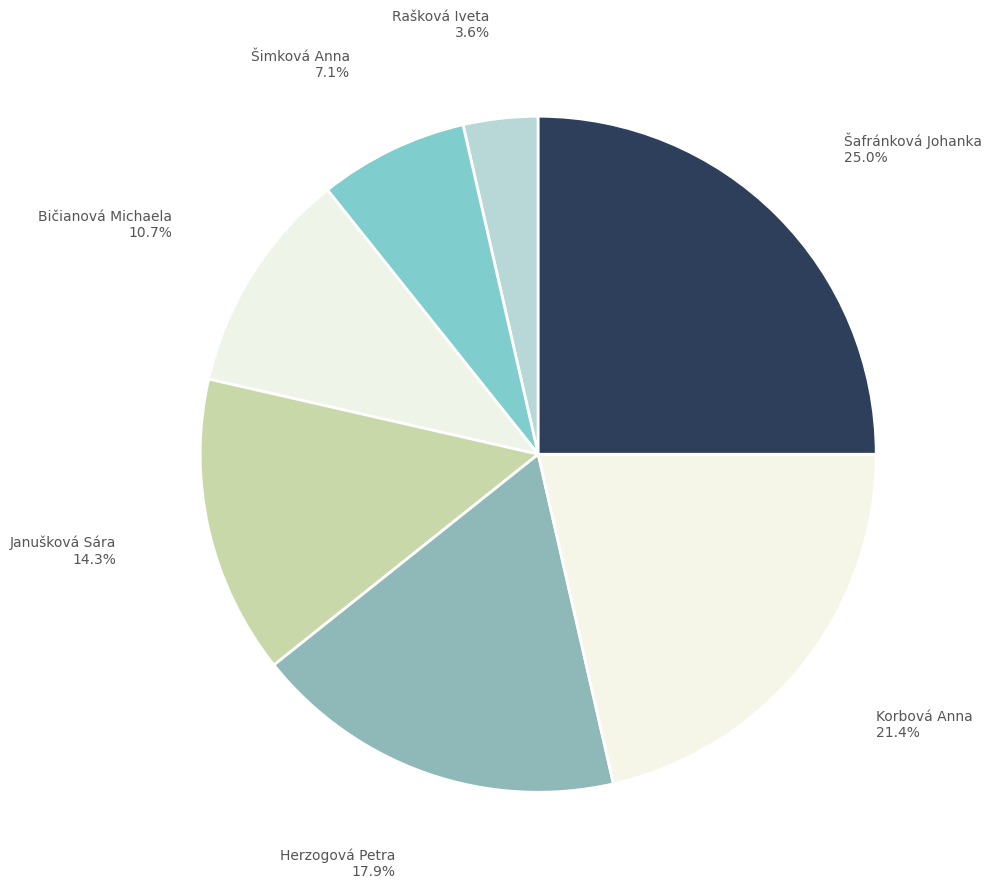

What is the smallest slice in the pie chart?

Rašková Iveta